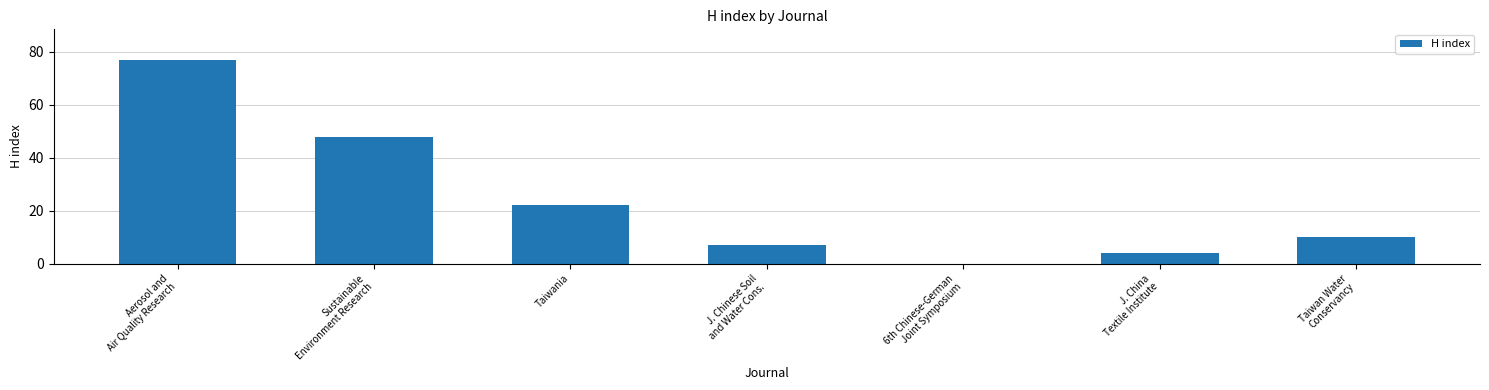

What is the change in value from Aerosol and
Air Quality Research to J. China
Textile Institute?

-73